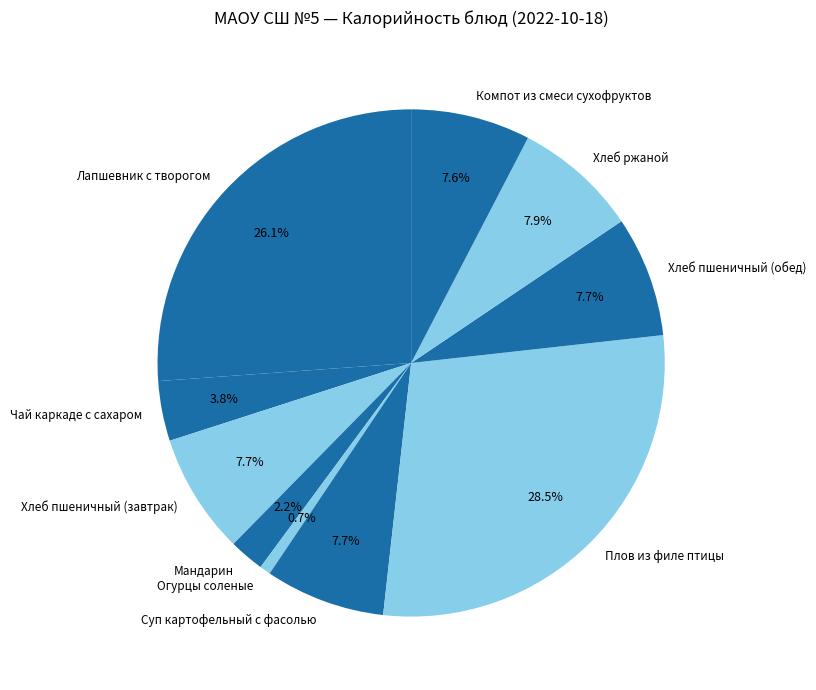

How many slices are in this pie chart?

10